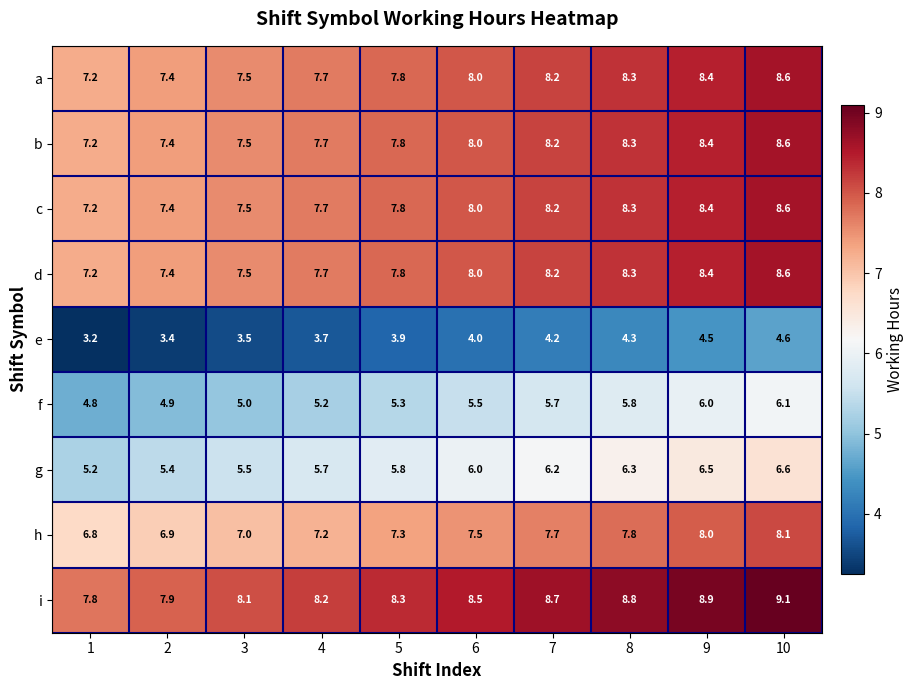

At which category is the sum across all series the highest?

10